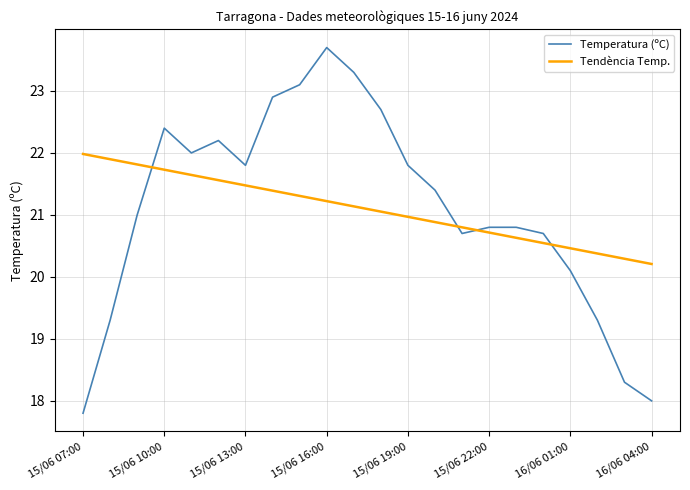

What is the difference between the maximum and minimum values in the Temperatura (ºC) series?

5.9